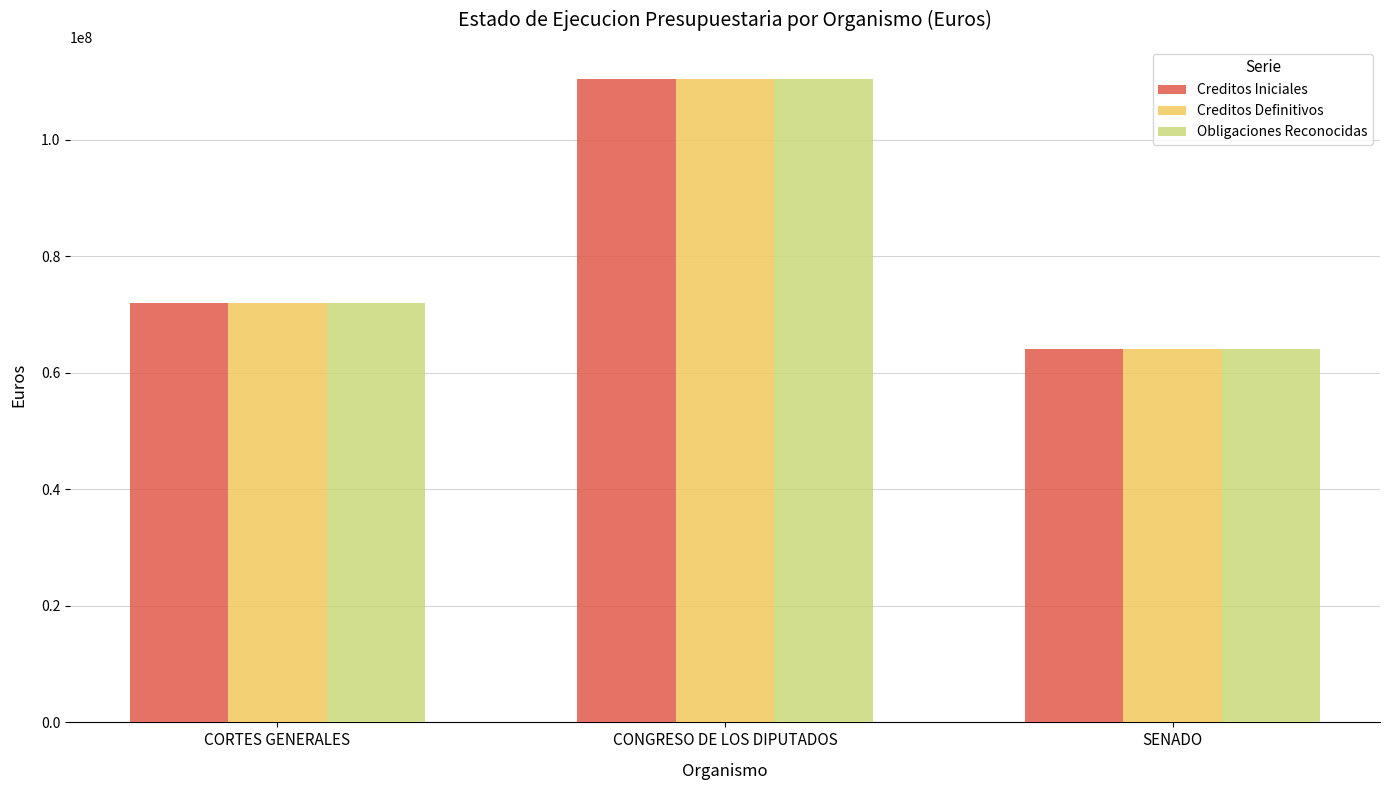

Are the bars horizontal?

No